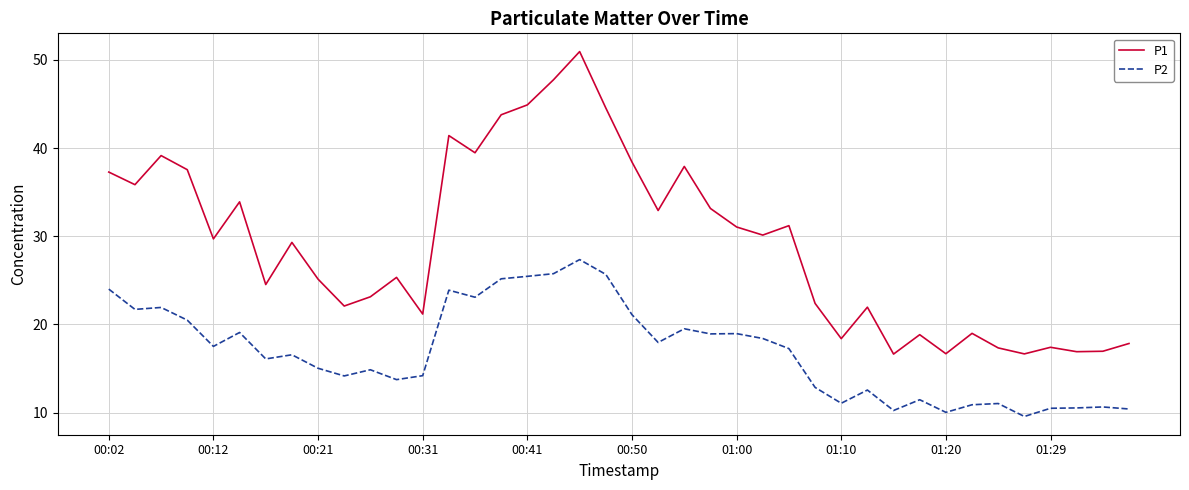

True or false: P2 and P1 intersect in this chart.

False